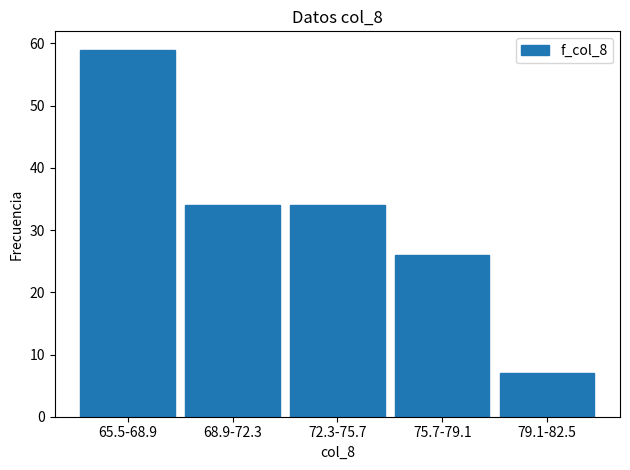

Reading left to right, list all the values displayed in this chart.

65.5-68.9=59	68.9-72.3=34	72.3-75.7=34	75.7-79.1=26	79.1-82.5=7